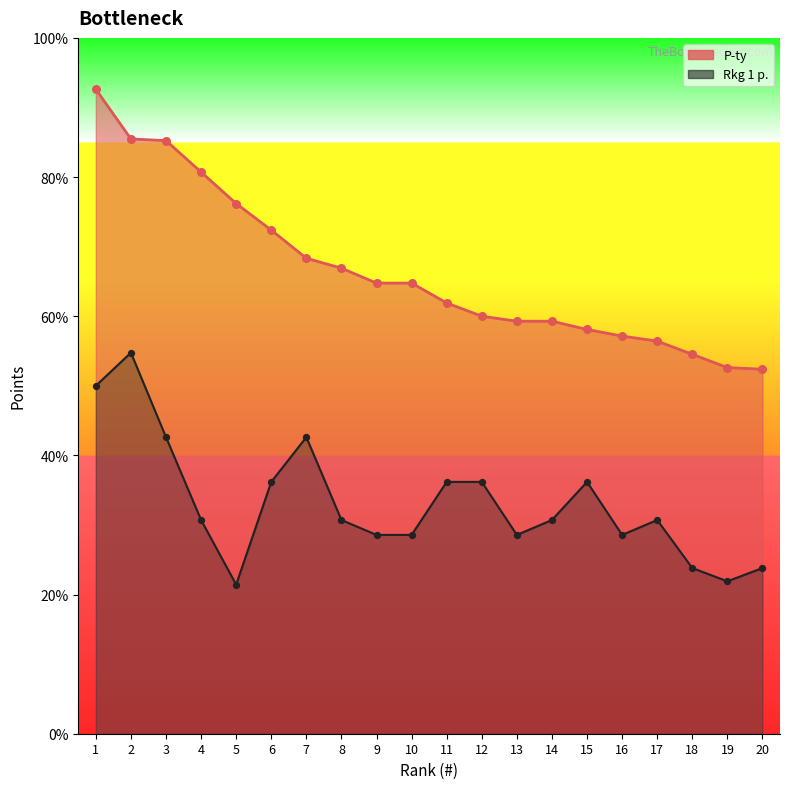

Which series has the widest spread of Y values?

P-ty